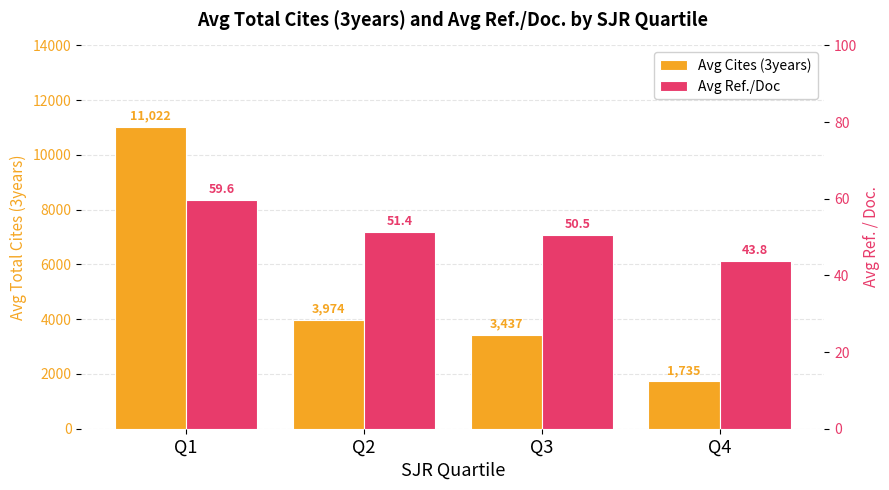

How many categories are shown in the chart?

4